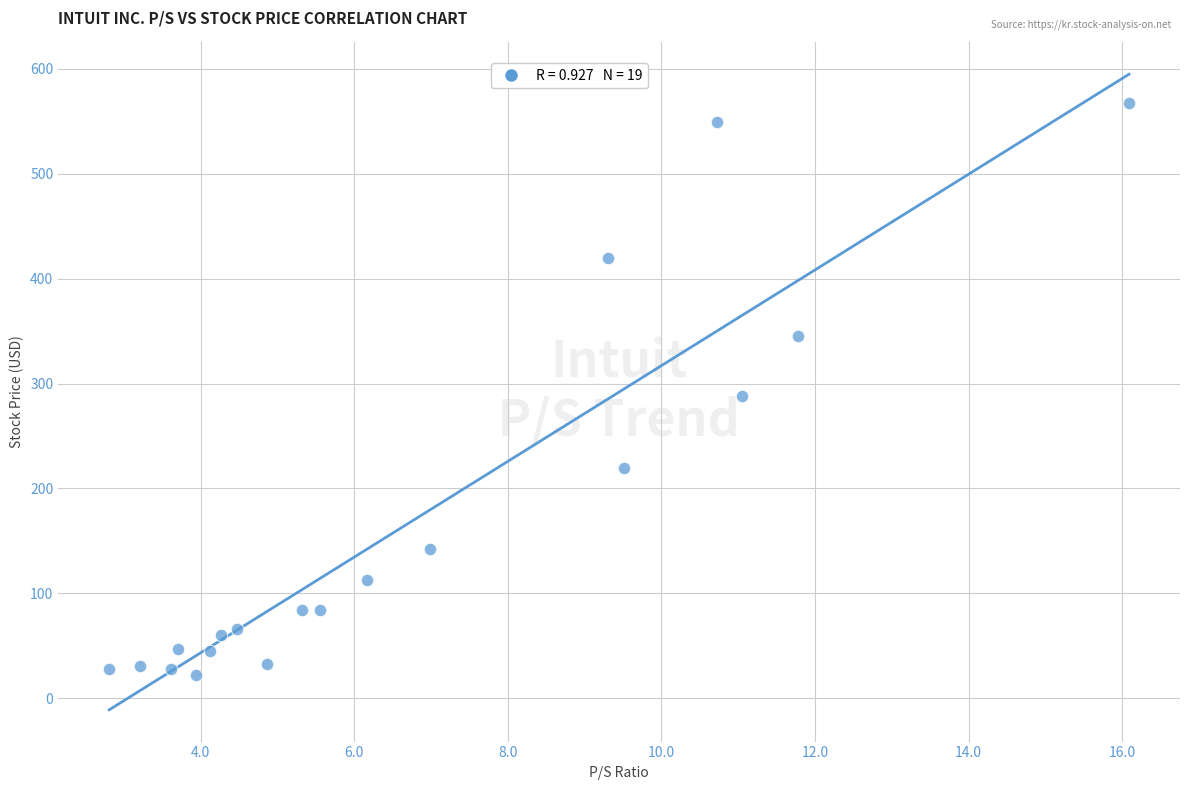

What is the range of X values (max minus min)?

13.3